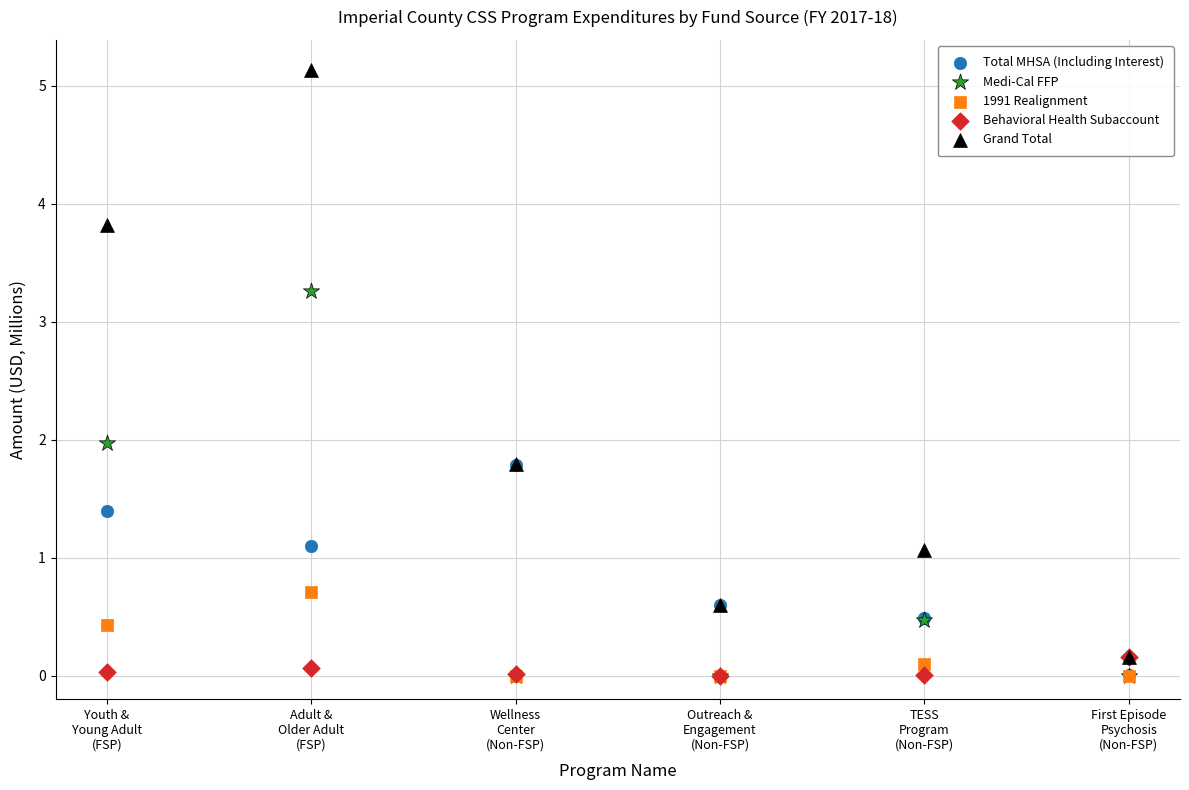

What are all the series names shown in the legend?

Total MHSA (Including Interest), Medi-Cal FFP, 1991 Realignment, Behavioral Health Subaccount, Grand Total